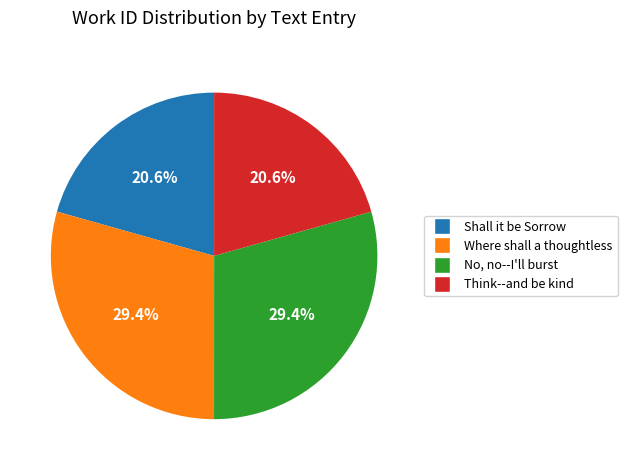

Approximately how many times larger is the value at Shall it be Sorrow compared to Think--and be kind?

1.0